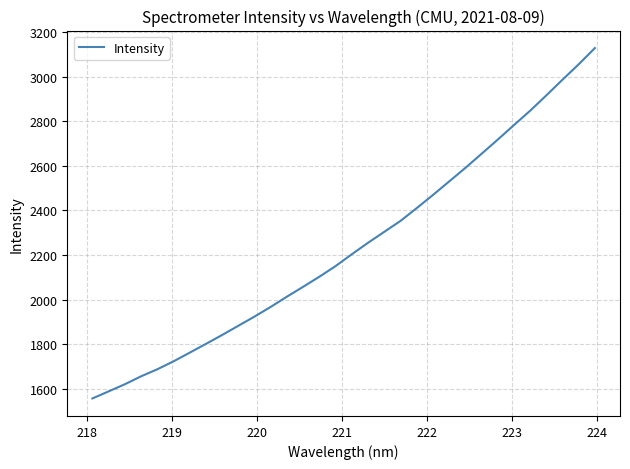

What is the difference between the maximum and minimum values?

1569.5